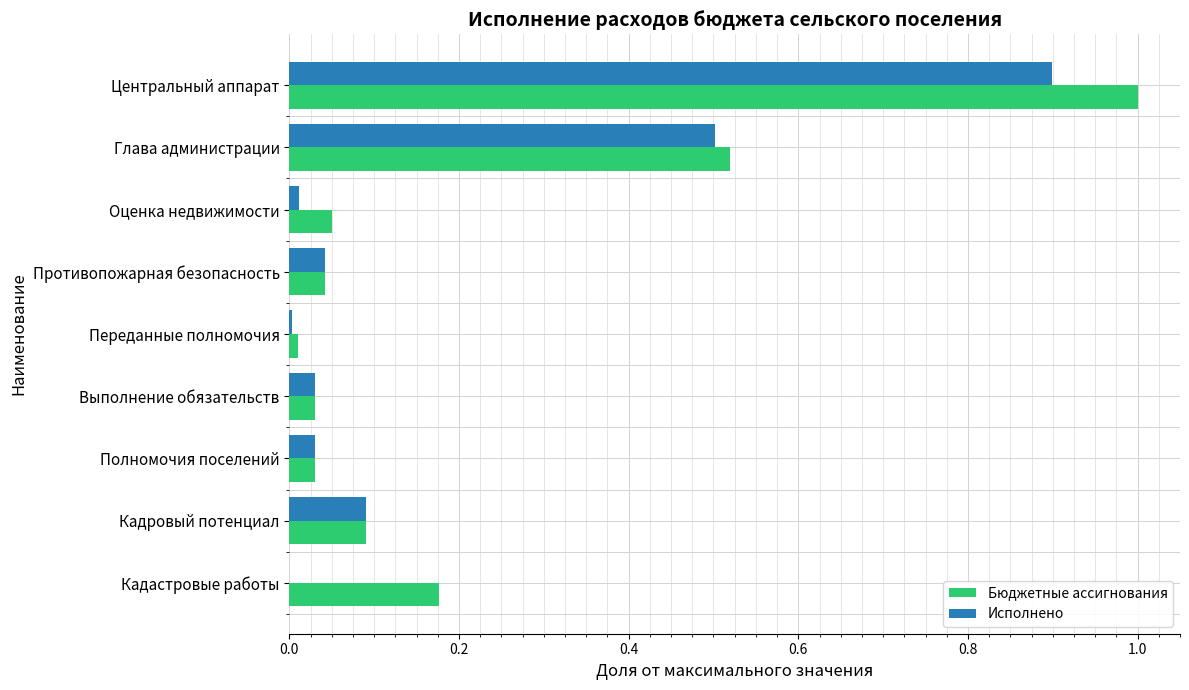

At which category does the chart reach its peak across all series?

Центральный аппарат